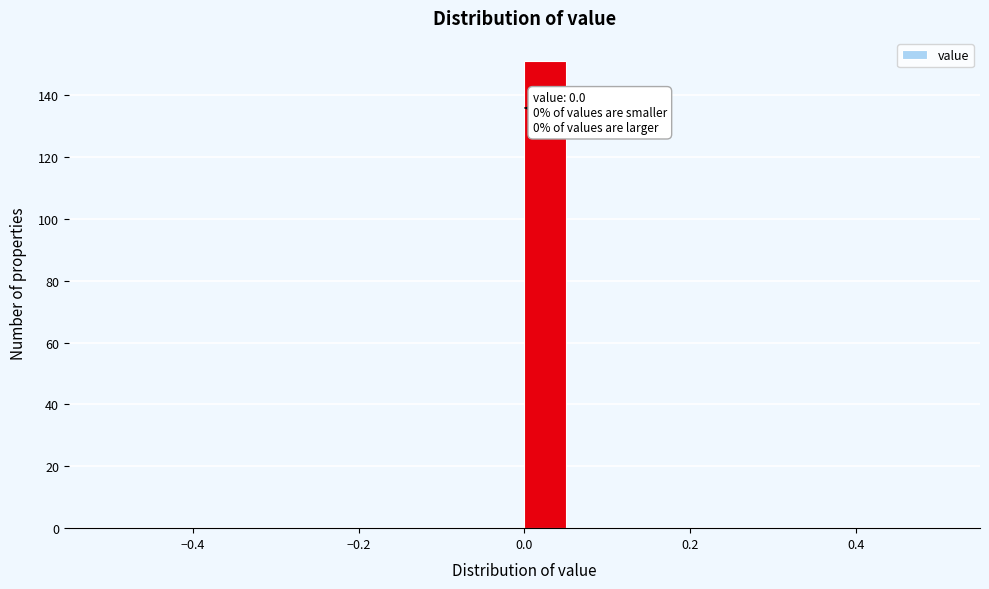

Around what value on the x-axis is the tallest bar? Give the approximate position of its centre, as read against the axis.

0.02